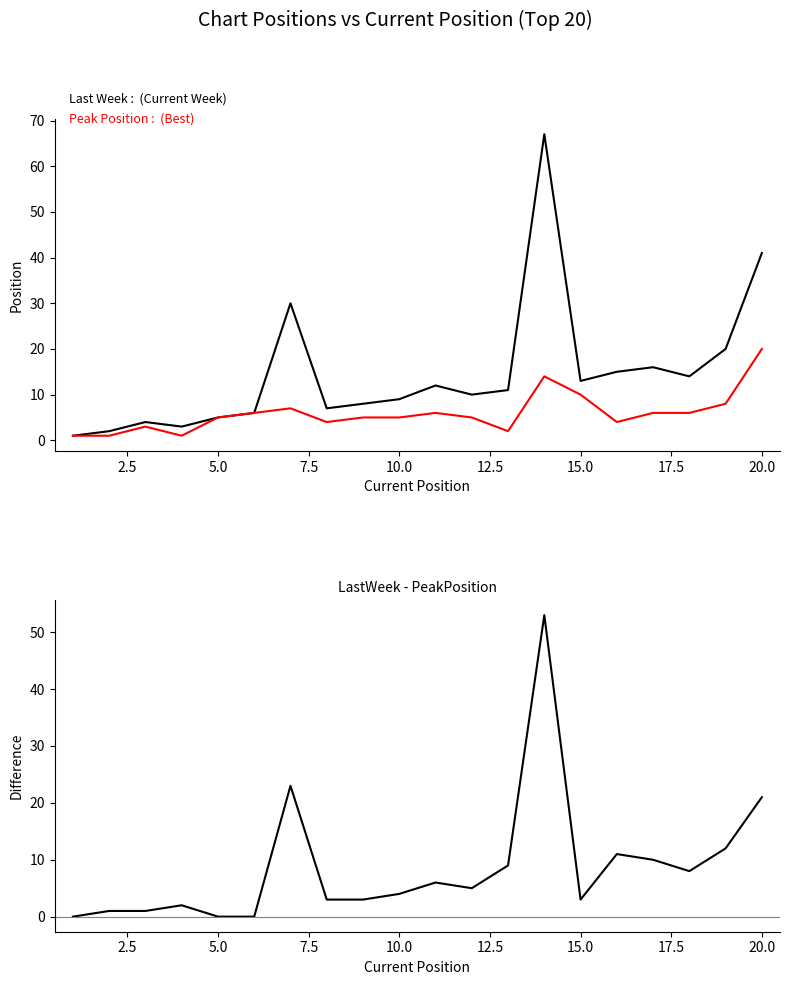

Count the number of data series in this chart.

3